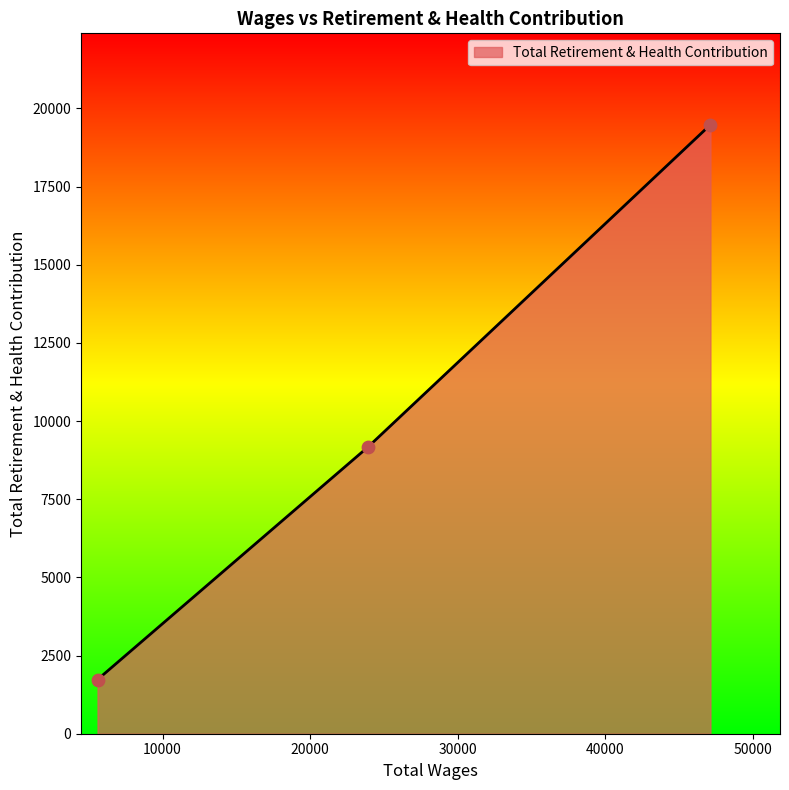

What is the maximum value shown in the chart?

19478